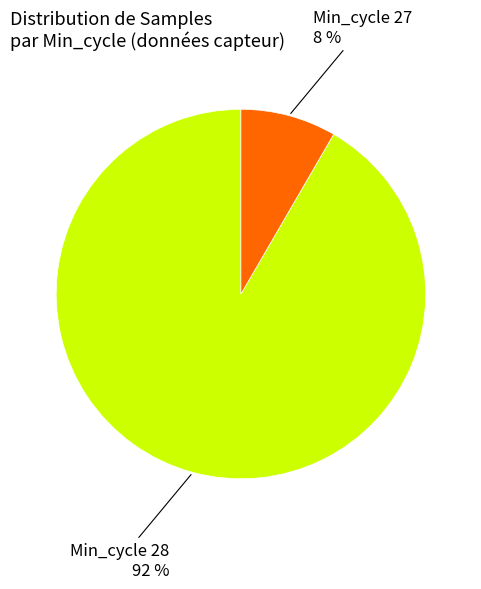

Is there a majority slice in this chart?

Yes